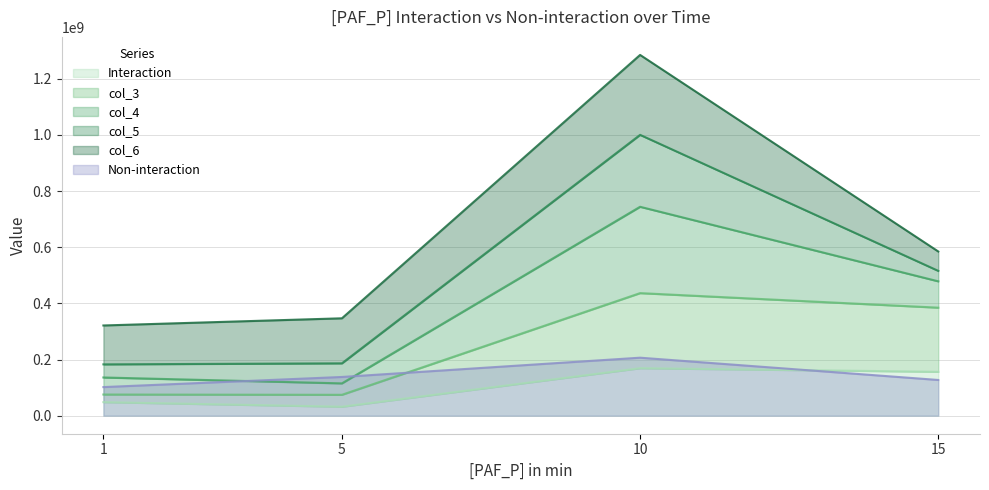

What is the smallest value displayed?

31931250.0